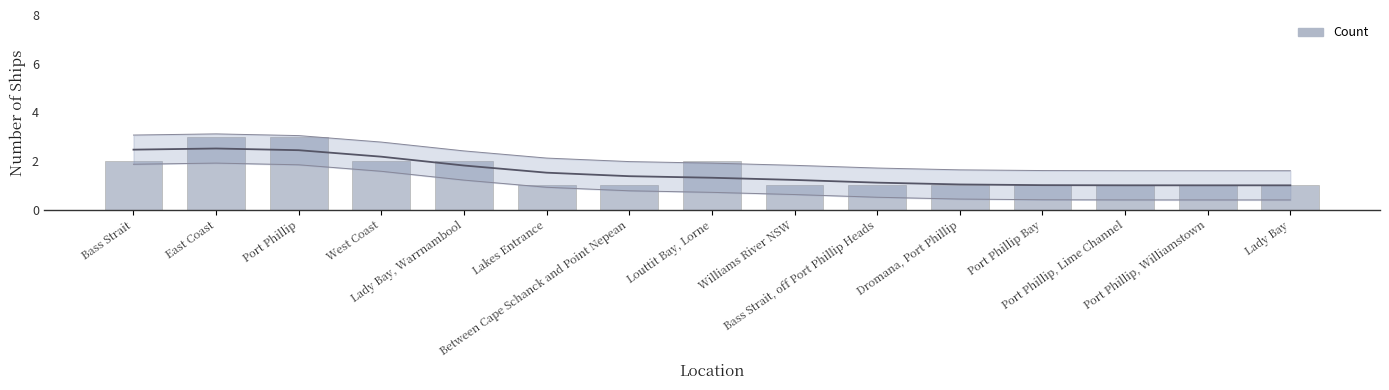

What is the ratio of the value at Port Phillip Bay to the value at Bass Strait?

0.5